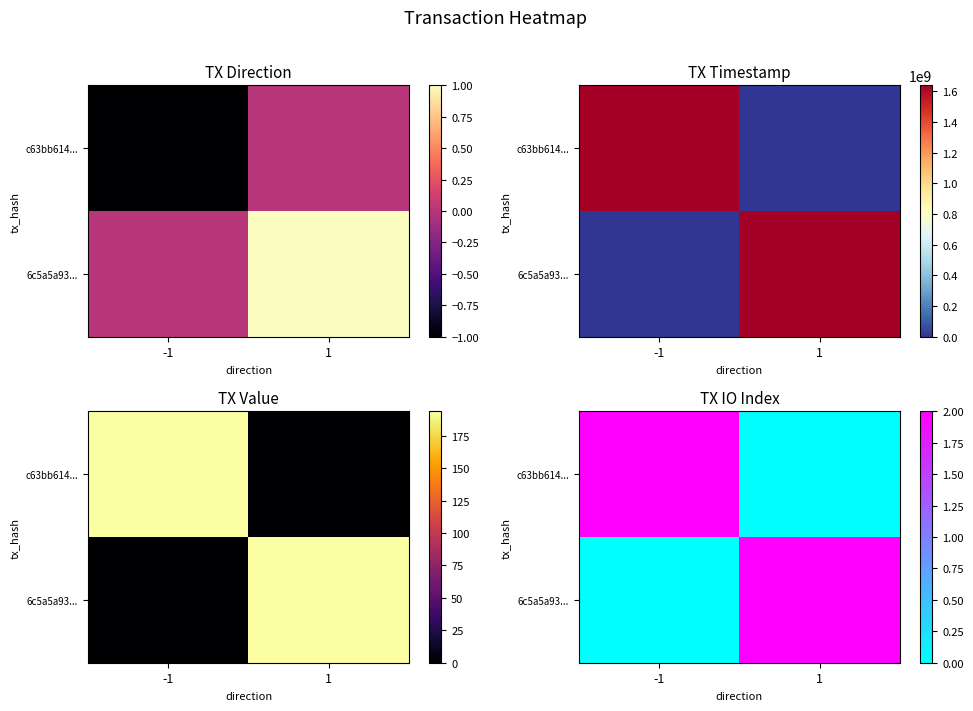

Rank the categories by c63bb614... value from lowest to highest.

1, -1